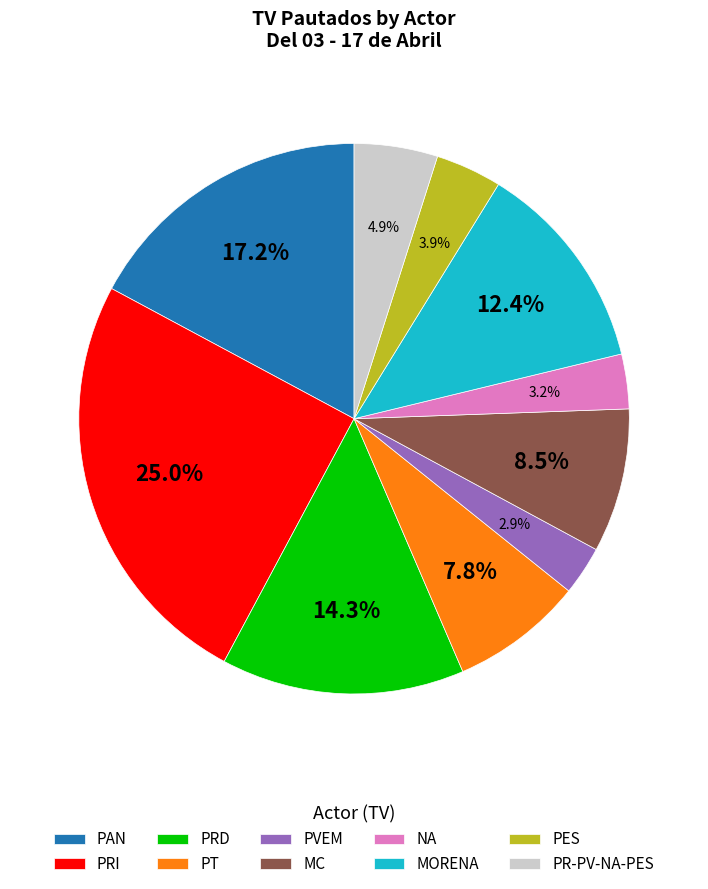

What percentage is the PAN slice, to the nearest percent?

17%